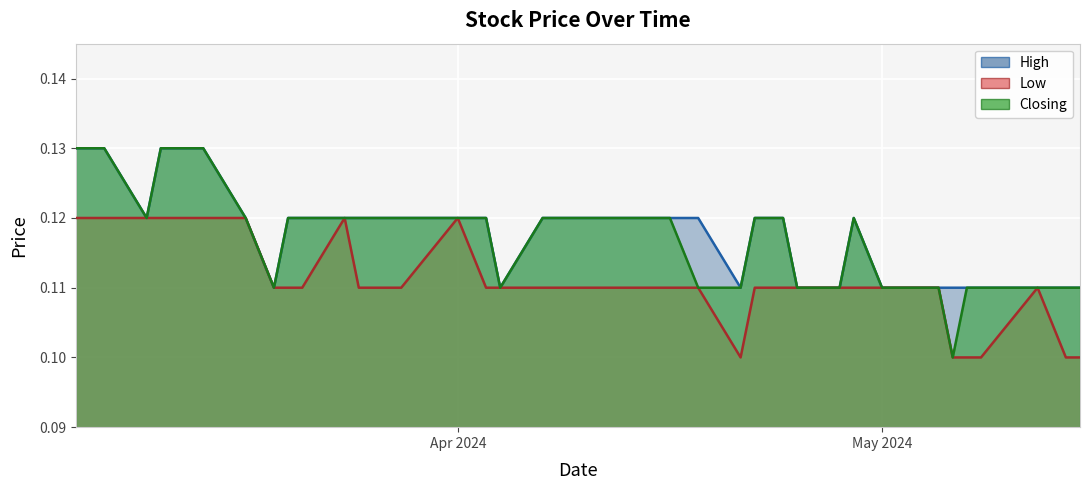

True or false: High and Closing cross at least once.

False